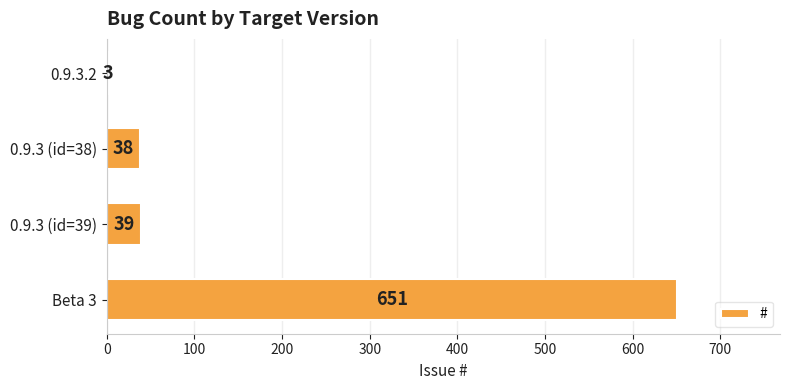

What is the average value?

183